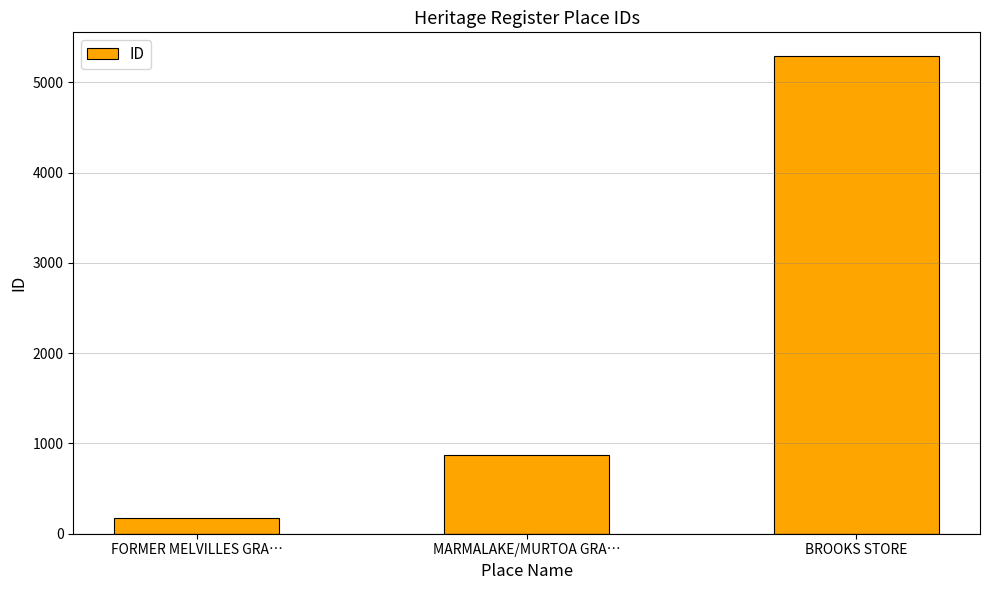

What position from the left is MARMALAKE/MURTOA GRA…?

2